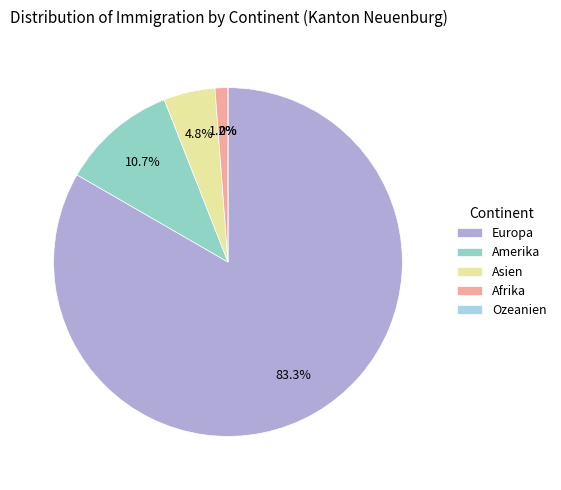

To the nearest percent, what is the difference between the Ozeanien and Asien slice percentages?

5%